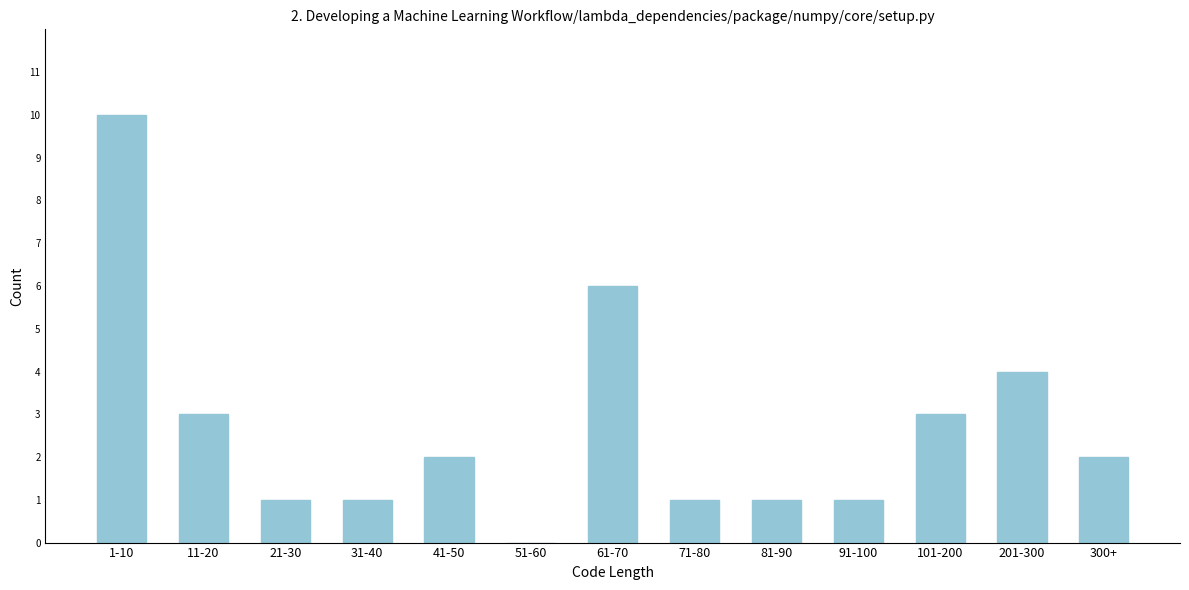

Reading left to right, extract all data points from this chart.

1-10=10	11-20=3	21-30=1	31-40=1	41-50=2	51-60=0	61-70=6	71-80=1	81-90=1	91-100=1	101-200=3	201-300=4	300+=2